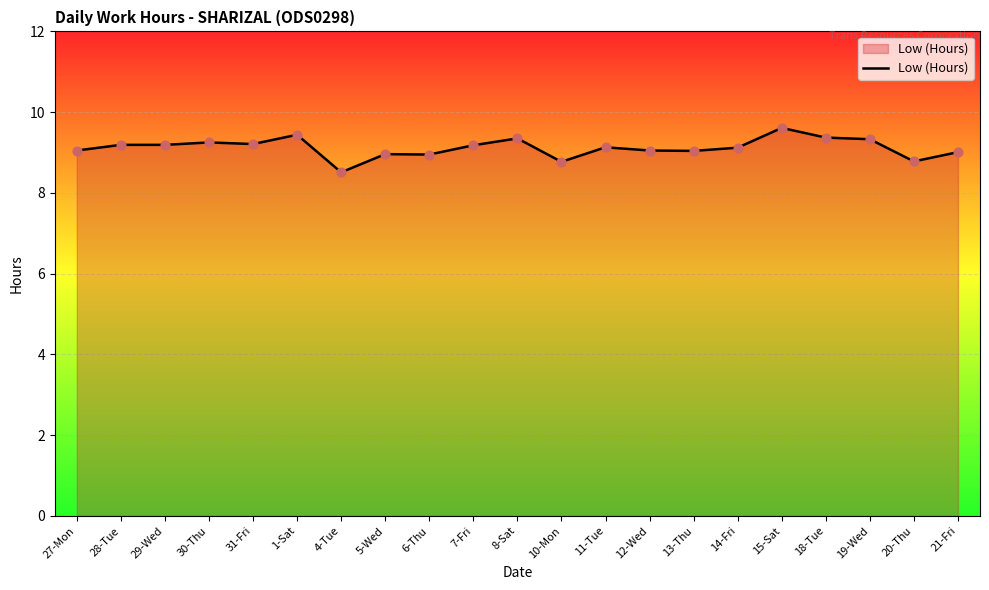

What is the change in value from 28-Tue to 4-Tue?

-0.7